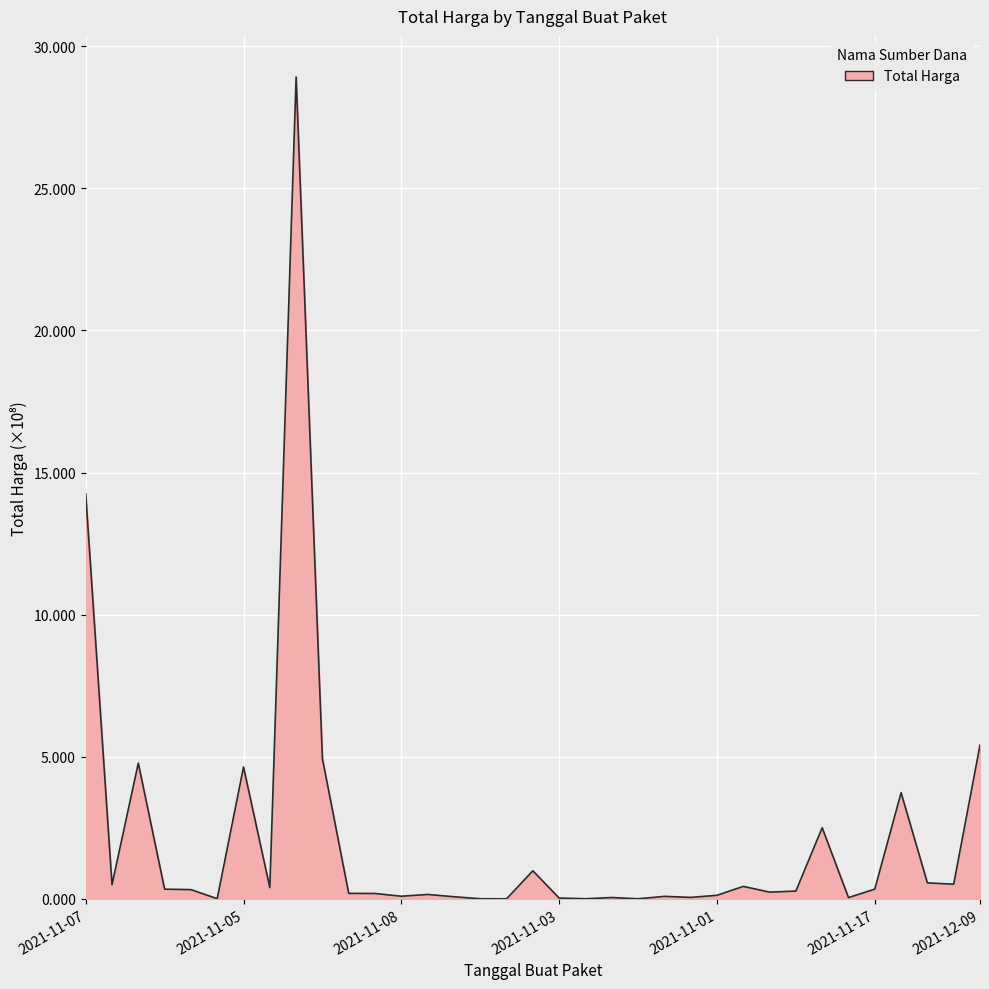

At which label does the data first exceed 27412000?

2021-11-07